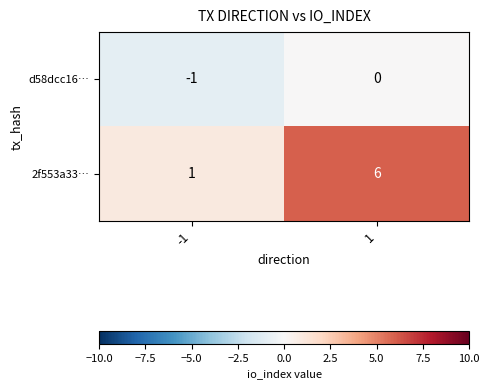

Reading left to right, list all the values displayed in this chart.

d58dcc16…: -1=-1	1=0
2f553a33…: -1=1	1=6